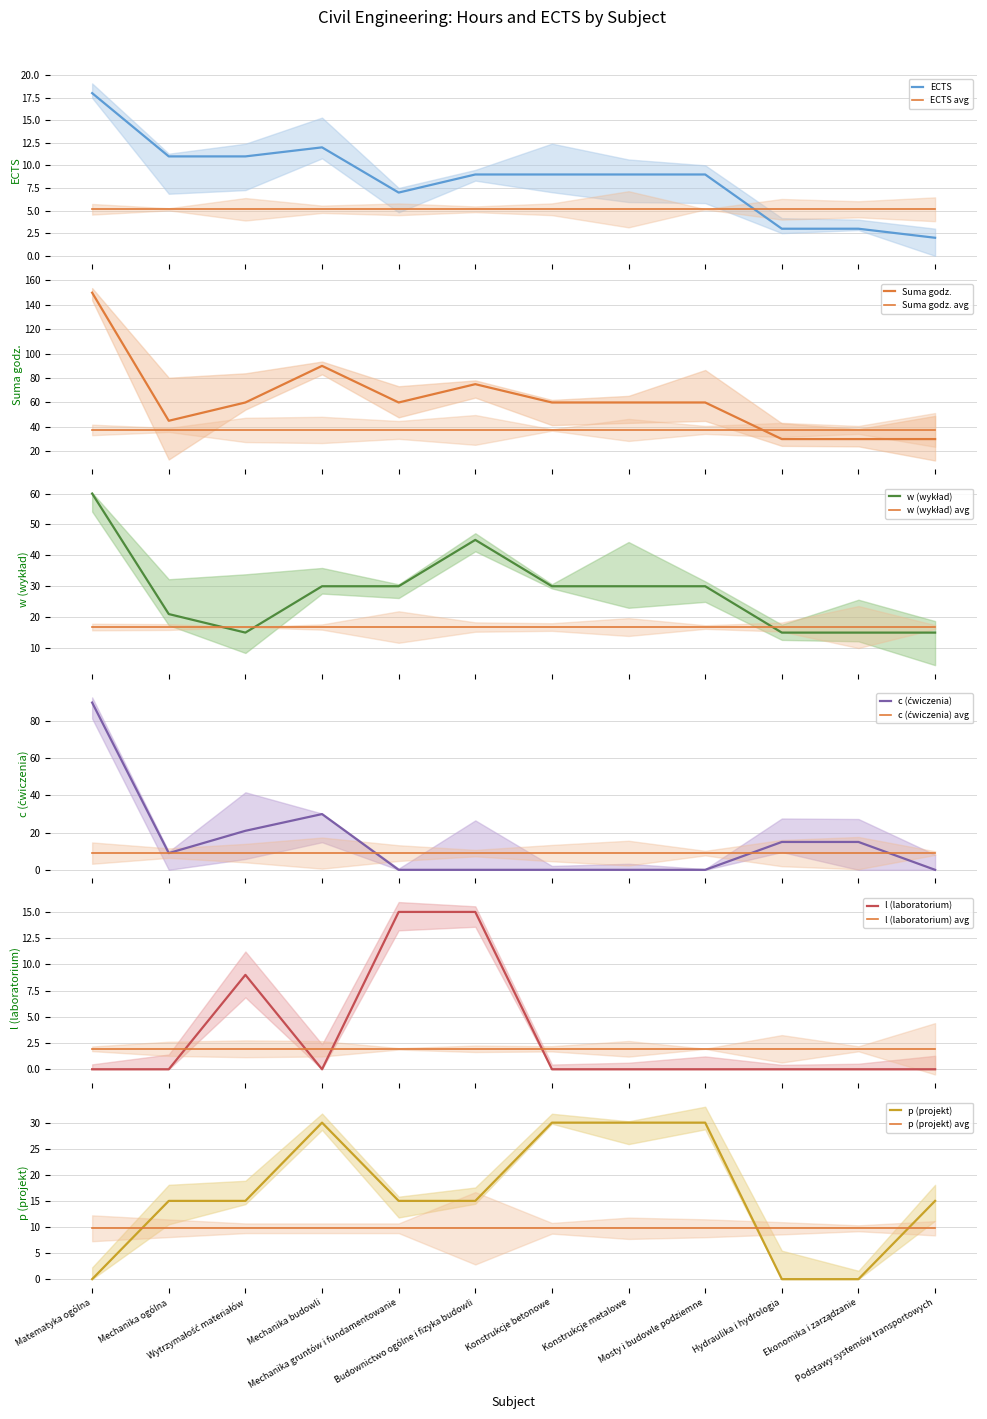

What is the label of the 4th point from the left?

Mechanika budowli